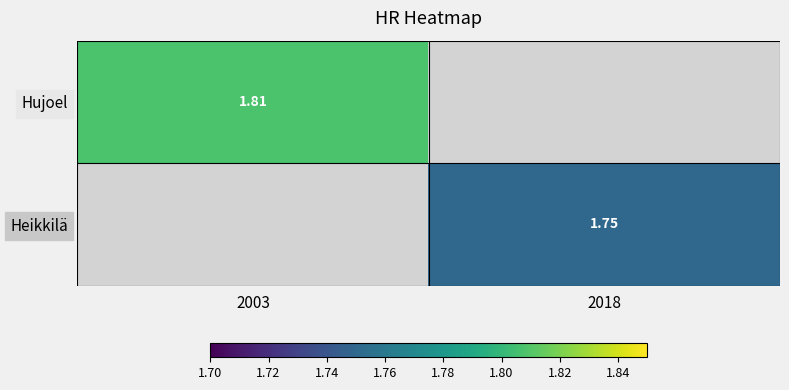

How many values in the Heikkilä series exceed 1?

1